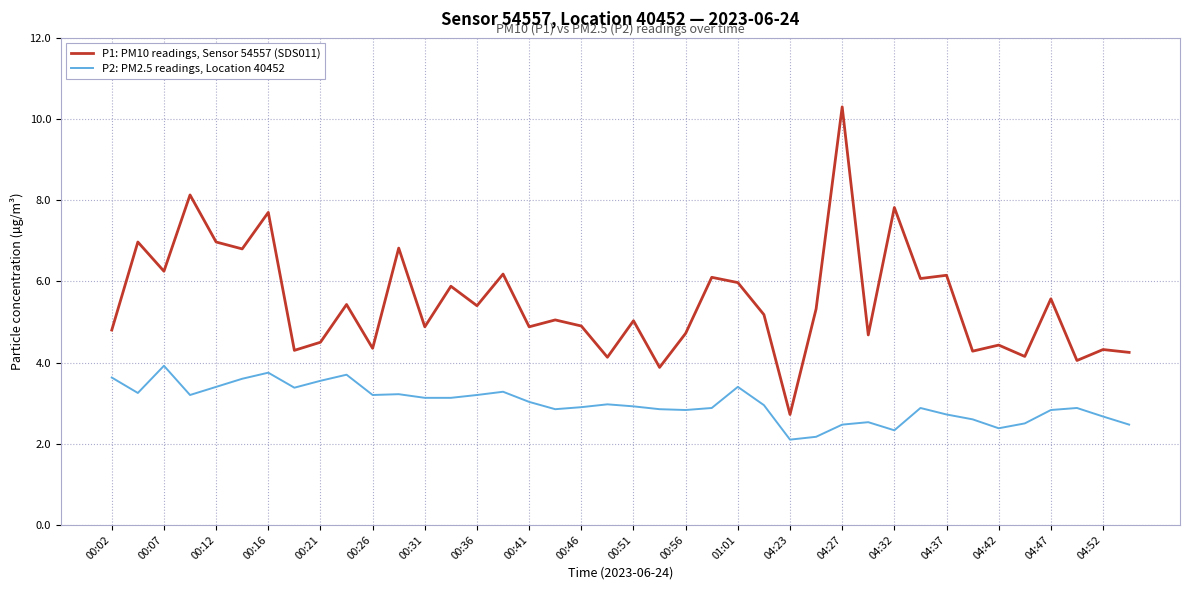

What is the maximum value for P1: PM10 readings, Sensor 54557 (SDS011)?

10.3